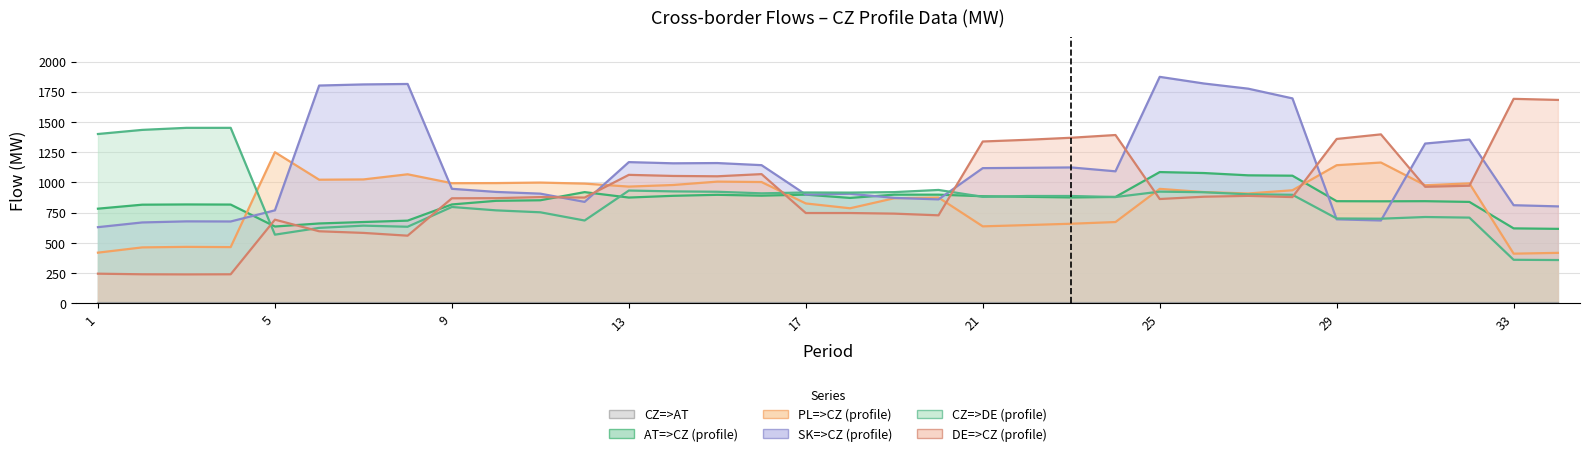

After their last crossing, which series has the higher values: SK=>CZ (profile) or CZ=>DE (profile)?

SK=>CZ (profile)